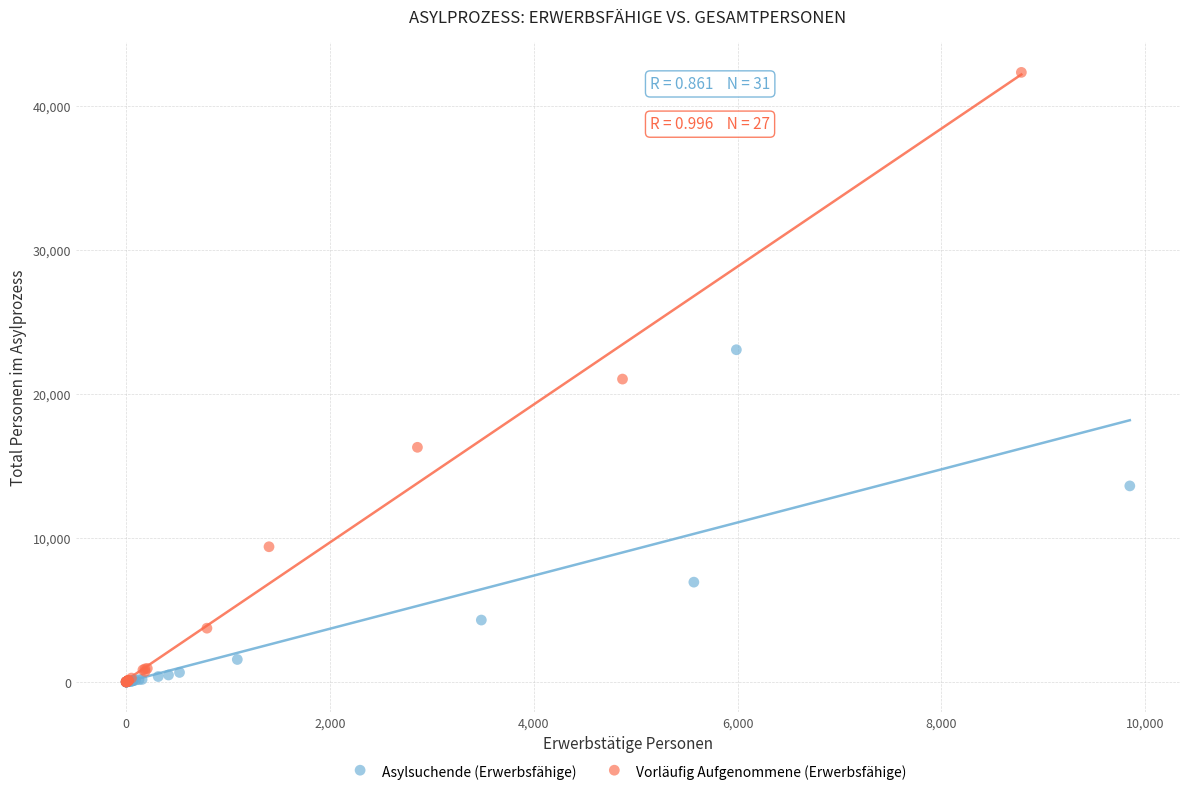

Which series has the largest Y range (max minus min)?

Vorläufig Aufgenommene (Erwerbsfähige)